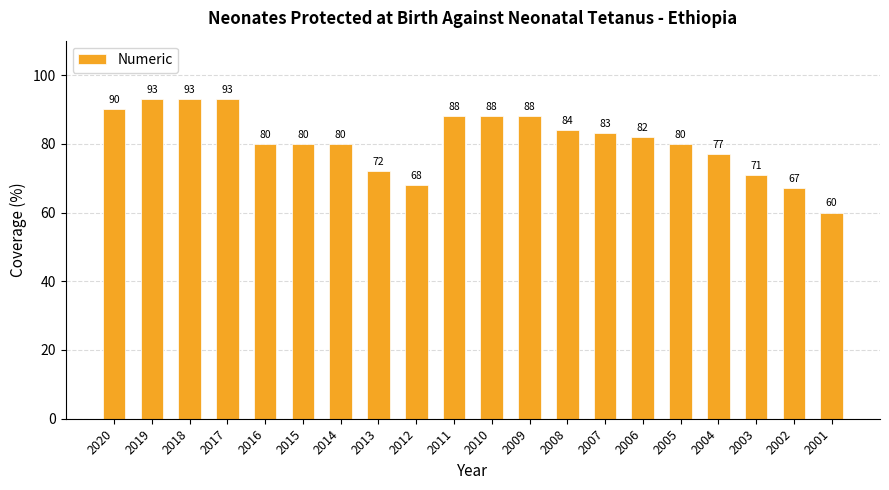

What is the change in value from 2002 to 2001?

-7